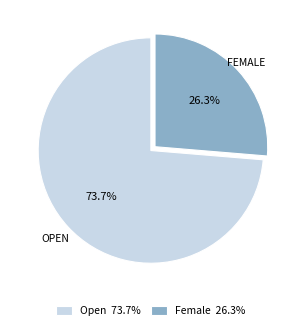

Which category has the biggest portion of the pie?

Open 73.7%